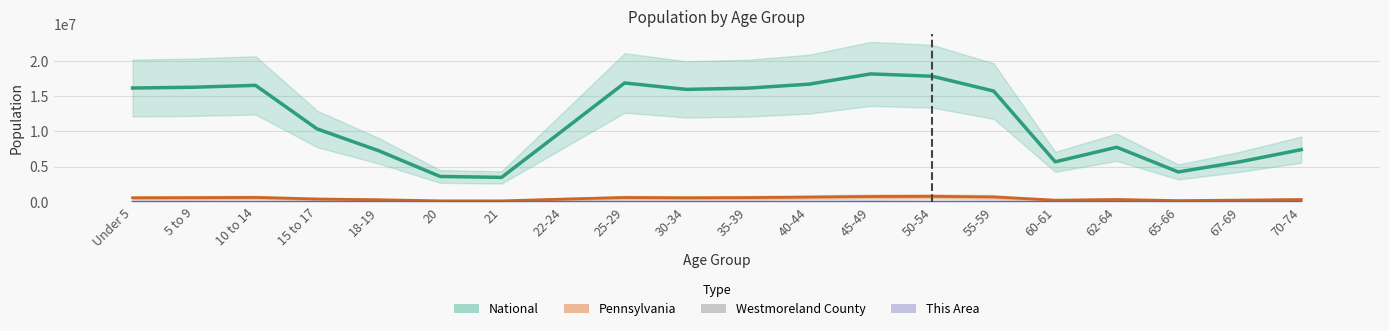

The chart shows a value of 15700.6 at 22-24. True or false?

False